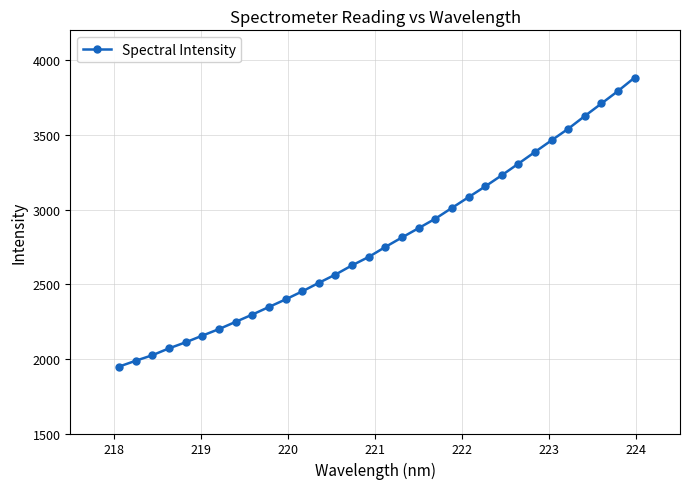

What is the average value?

2786.9